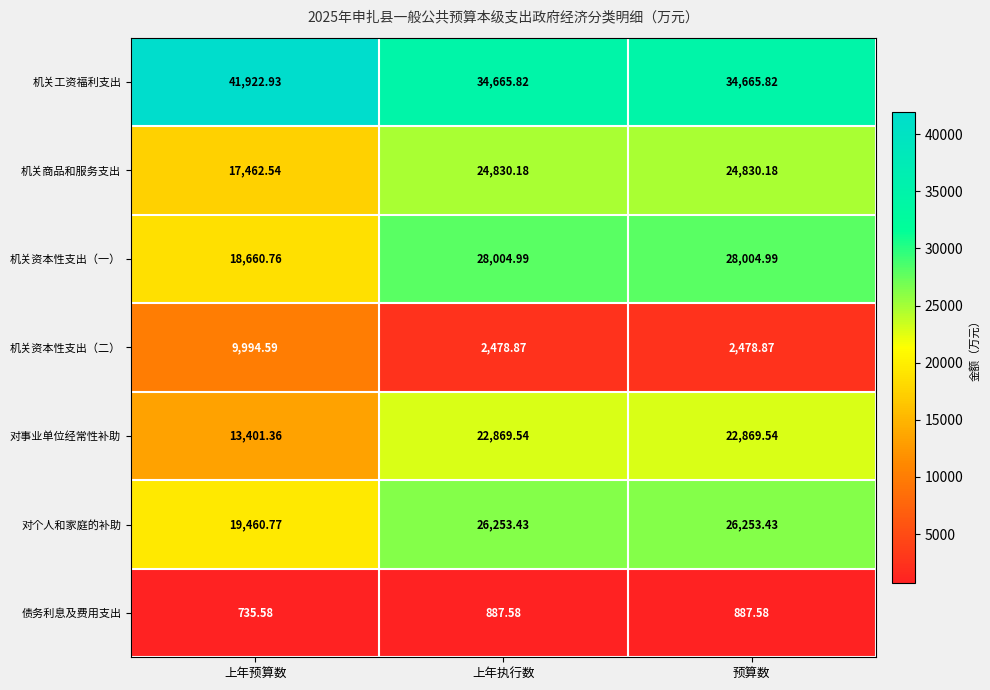

Which series has the widest spread of values?

对事业单位经常性补助